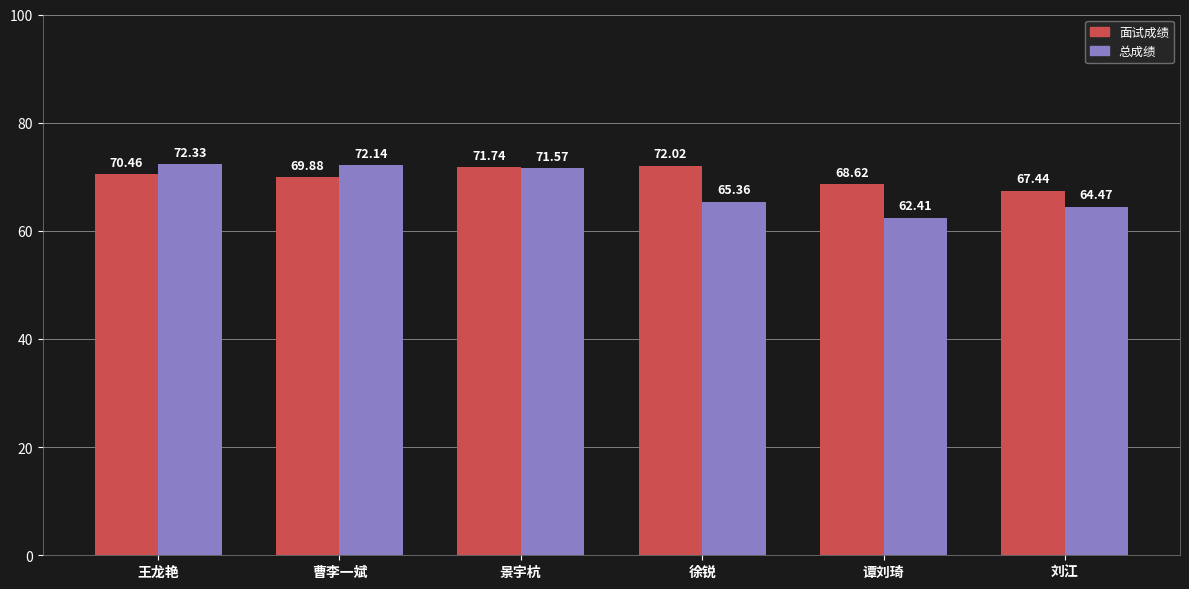

What is the spread (max minus min) of values at 景宇杭?

0.2